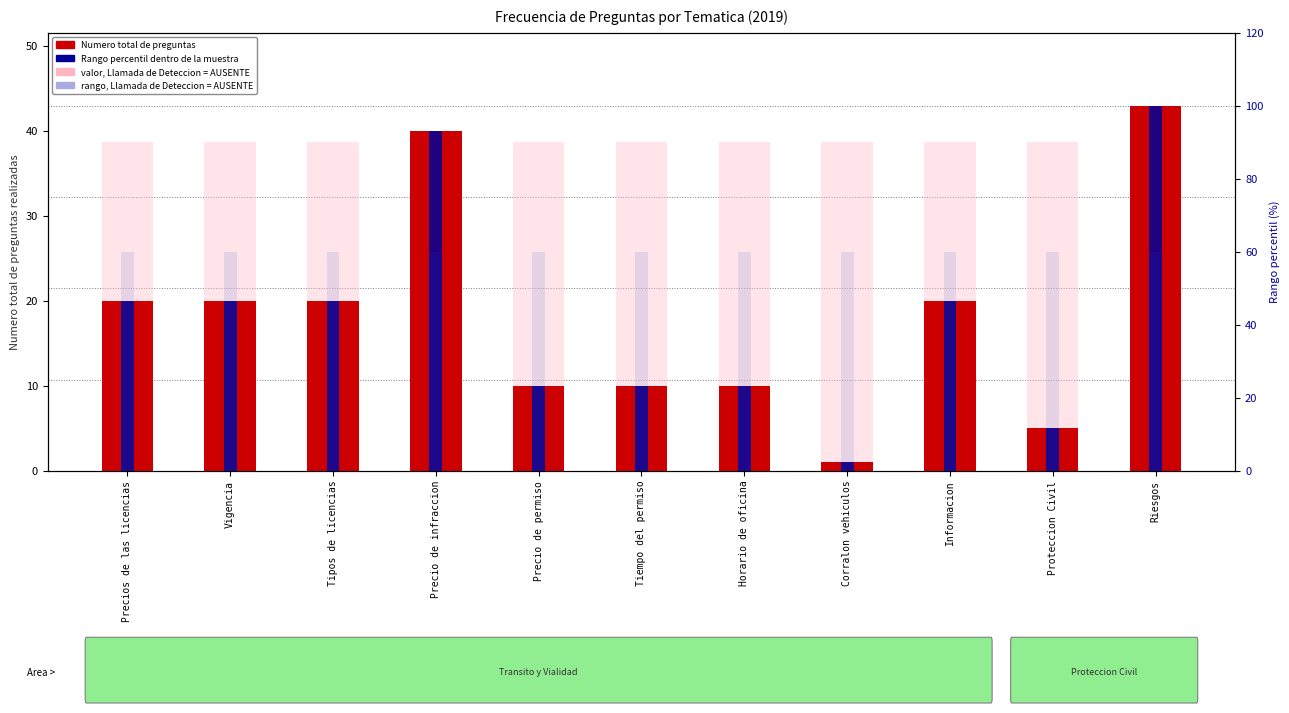

What is the sum of the Numero total de preguntas values at Tipos de licencias and Proteccion Civil?

25.0